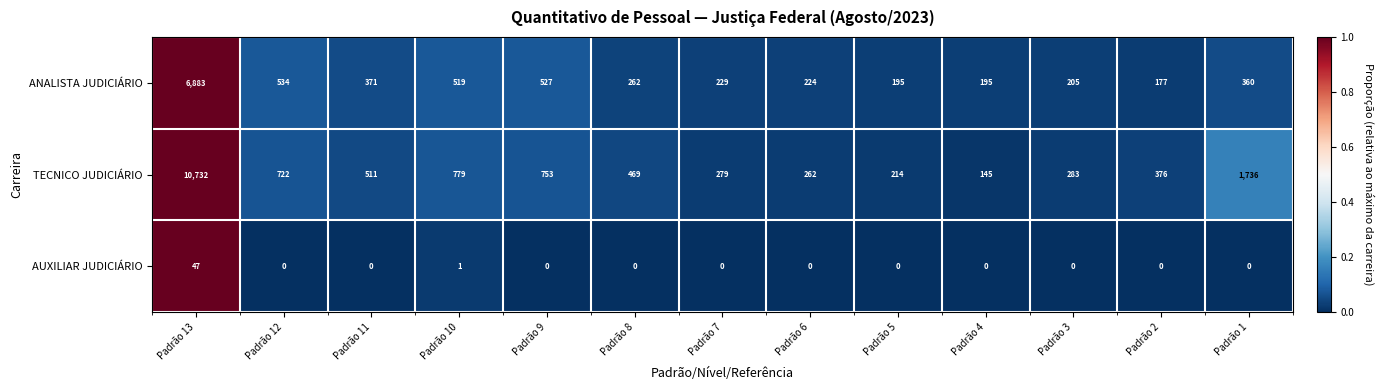

At which category is the sum across all series the highest?

Padrão 13